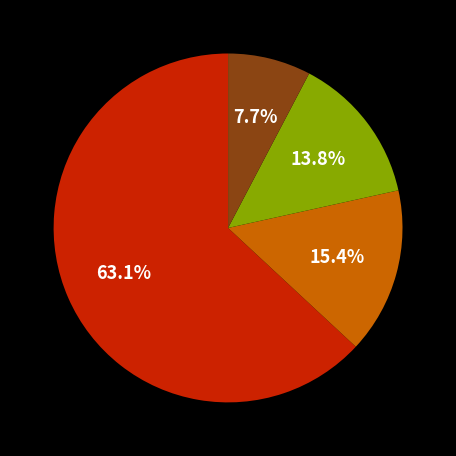

Is there a majority slice in this chart?

Yes